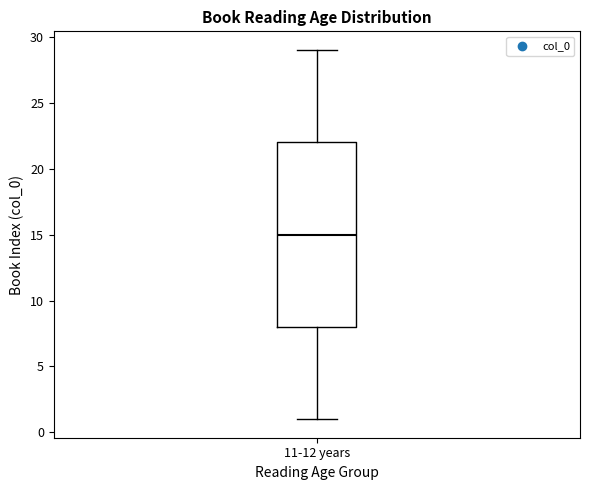

Read this box plot against the y-axis: the position of the median line, the range covered by the box, and the ends of both whiskers. The values are not printed on the chart, so give them approximately, as read against the axis.

median 15, box 8 to 22, whiskers 1 to 29